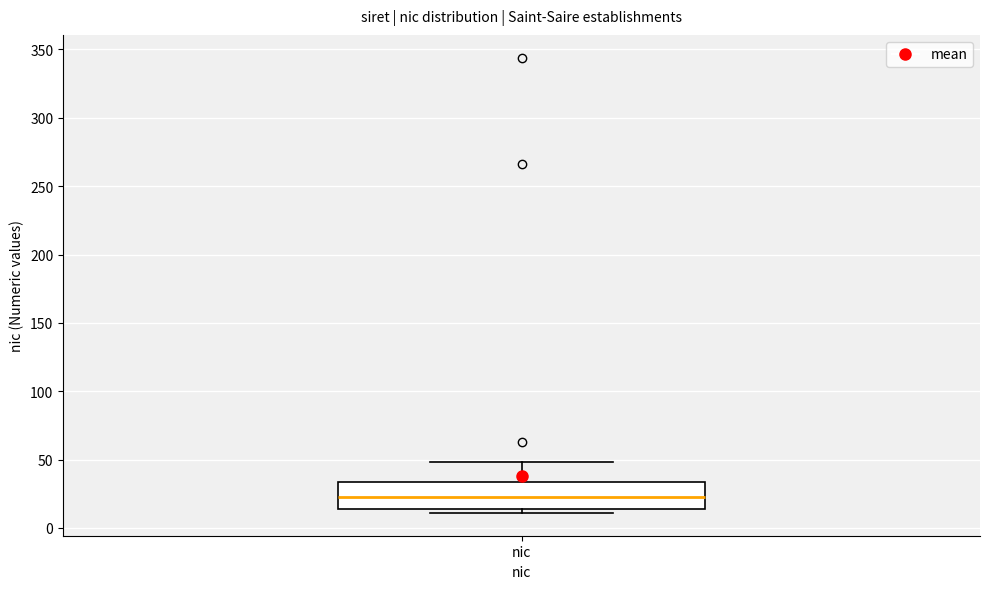

Read this box plot against the y-axis: the position of the median line, the range covered by the box, and the ends of both whiskers. The values are not printed on the chart, so give them approximately, as read against the axis.

median 25, box 15 to 35, whiskers 10 to 50